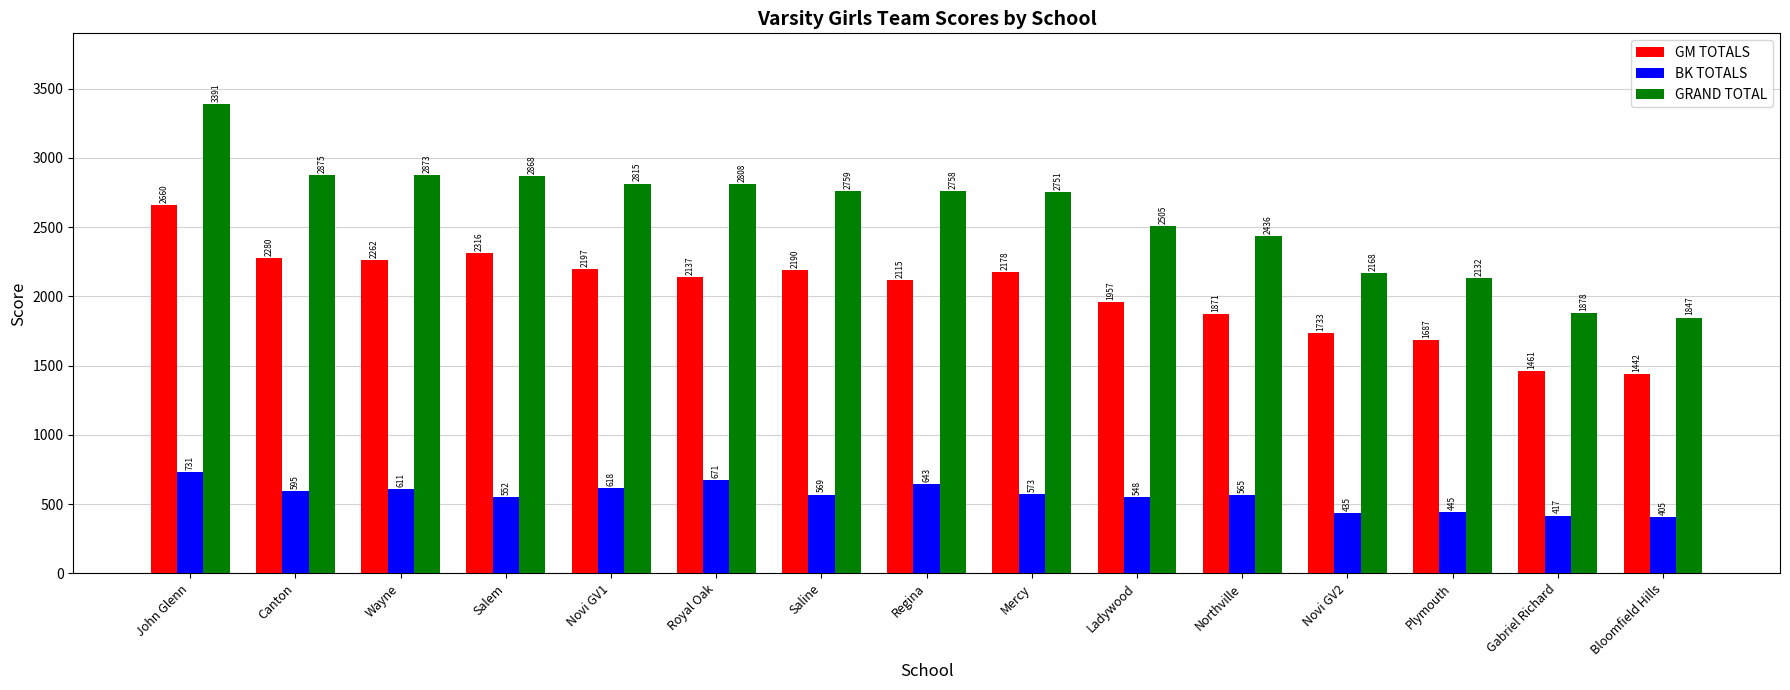

List the series in order of their overall mean, lowest first.

BK TOTALS, GM TOTALS, GRAND TOTAL